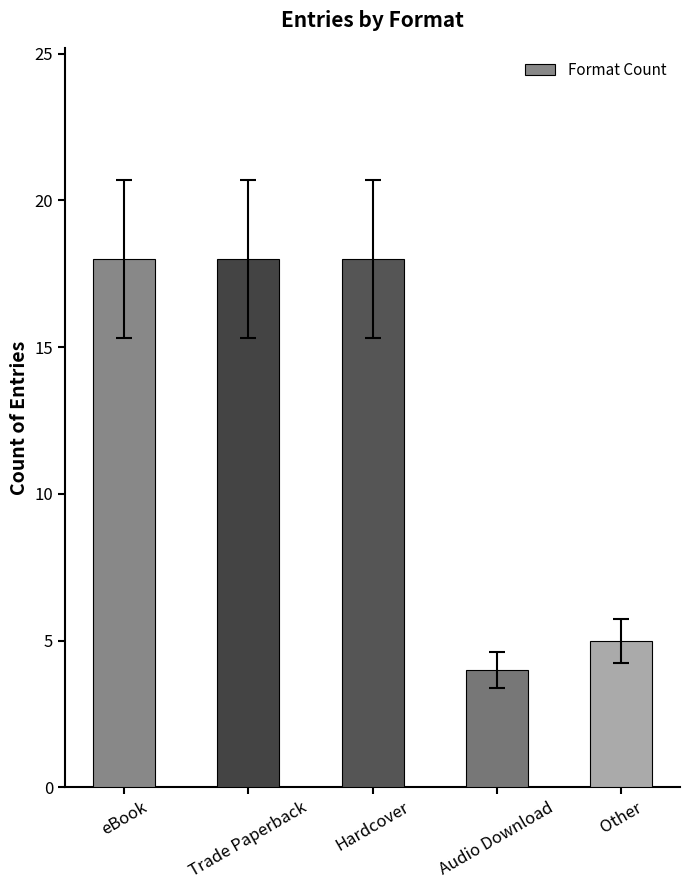

The chart shows a value of 2 at Audio Download. True or false?

False